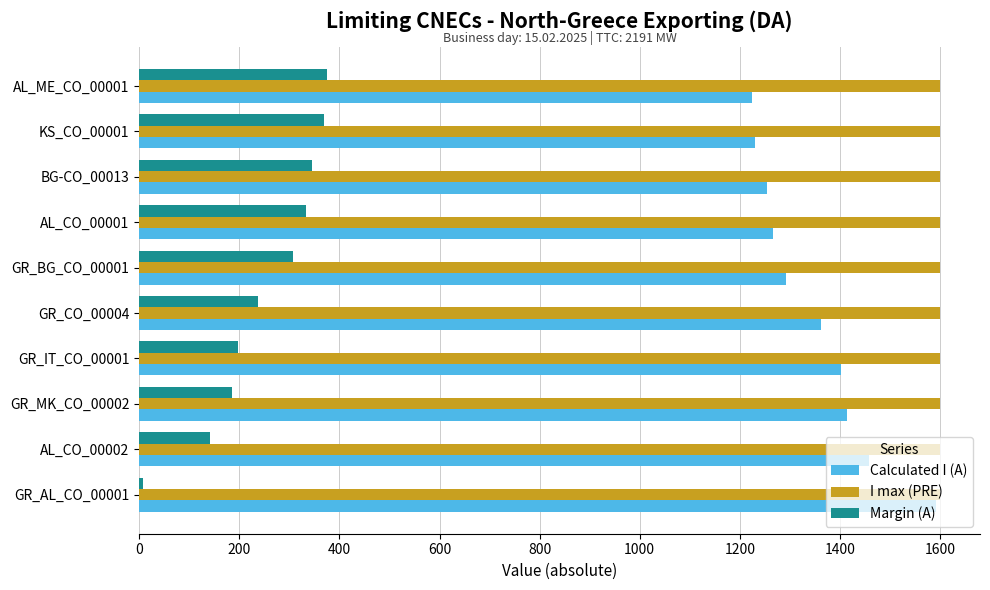

Rank the series by their average value, from lowest to highest.

Margin (A), Calculated I (A), I max (PRE)